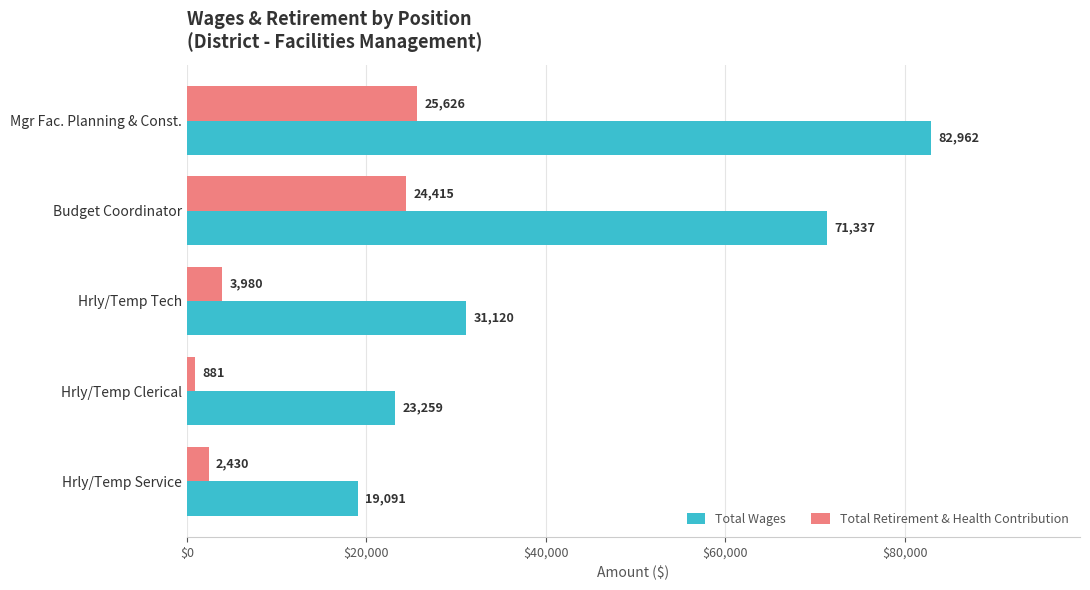

What is the difference between the highest and lowest values at Budget Coordinator?

46922